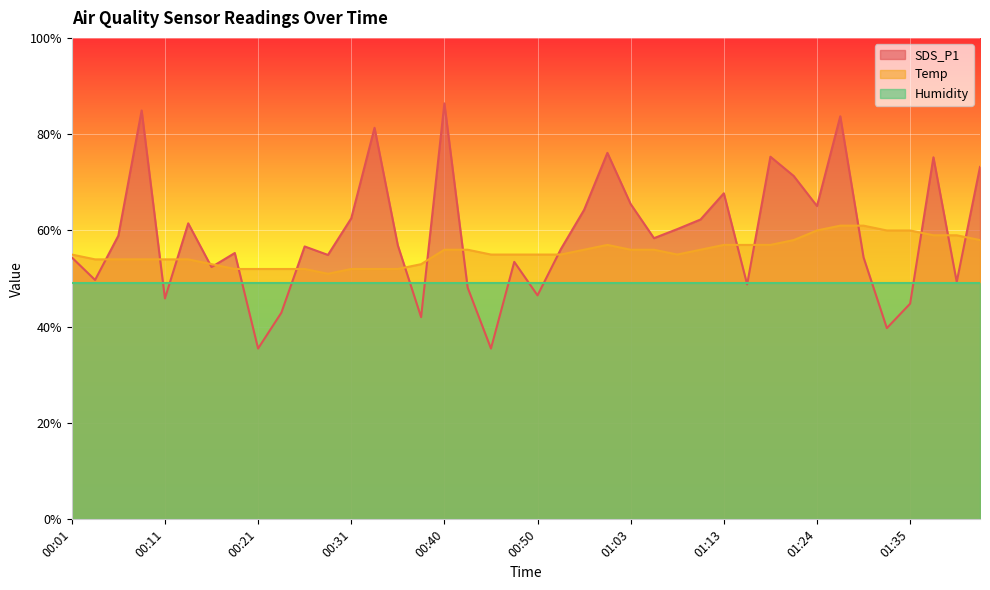

True or false: SDS_P1 has more than 0 points higher than both neighbors.

True